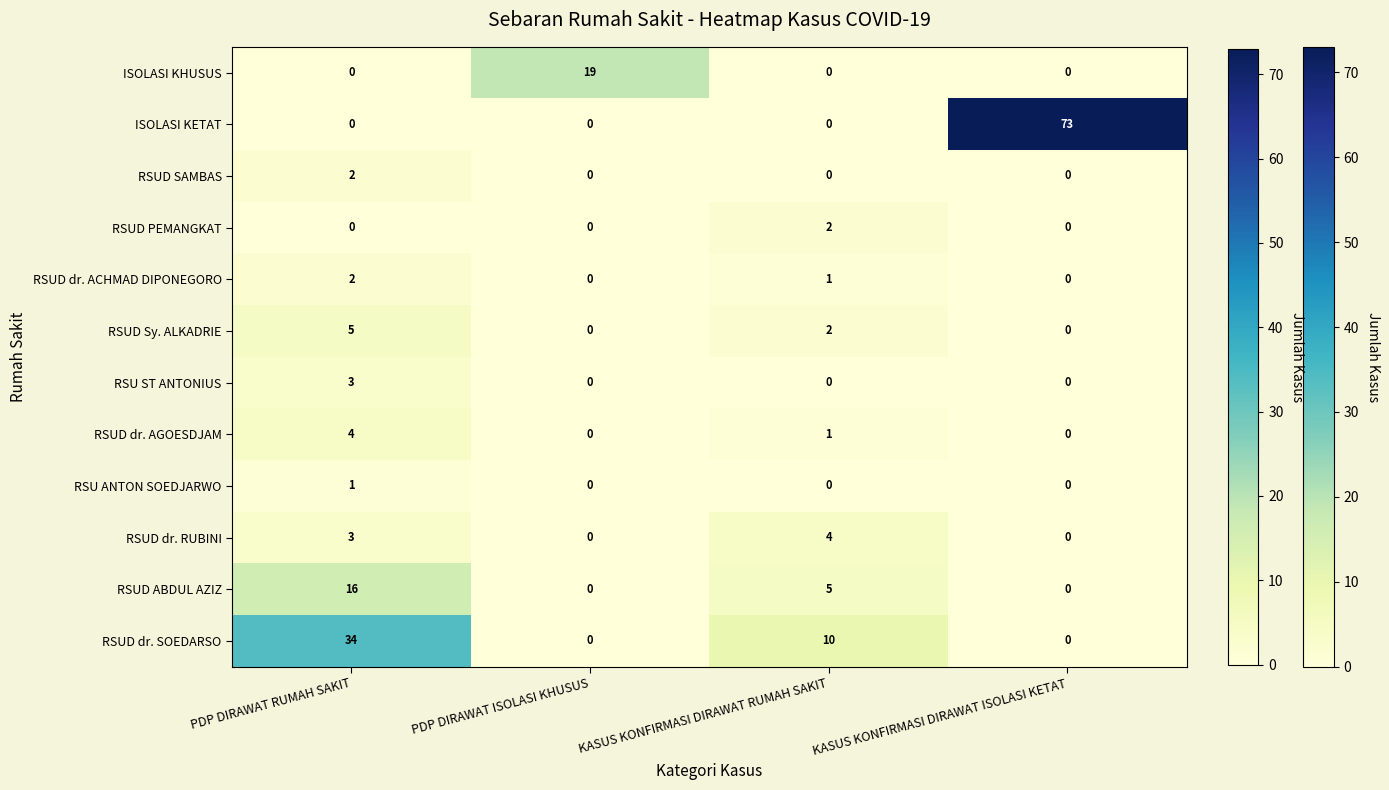

Rank the categories by value from highest to lowest.

PDP DIRAWAT ISOLASI KHUSUS, PDP DIRAWAT RUMAH SAKIT, KASUS KONFIRMASI DIRAWAT RUMAH SAKIT, KASUS KONFIRMASI DIRAWAT ISOLASI KETAT